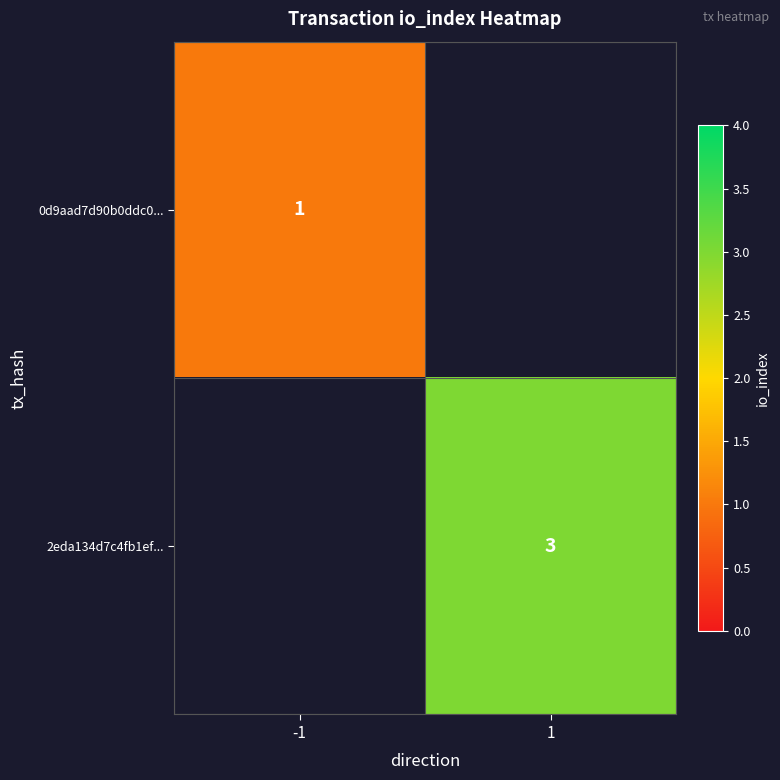

True or false: 2eda134d7c4fb1ef... has a value of 3 at 1.

True